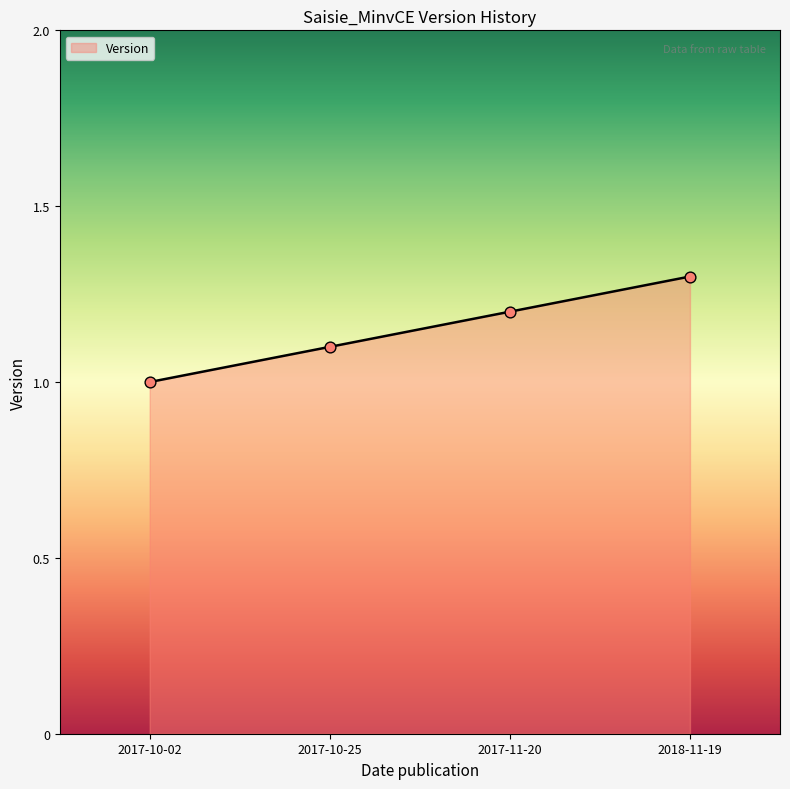

What is the change in value from 2017-10-02 to 2018-11-19?

+0.3